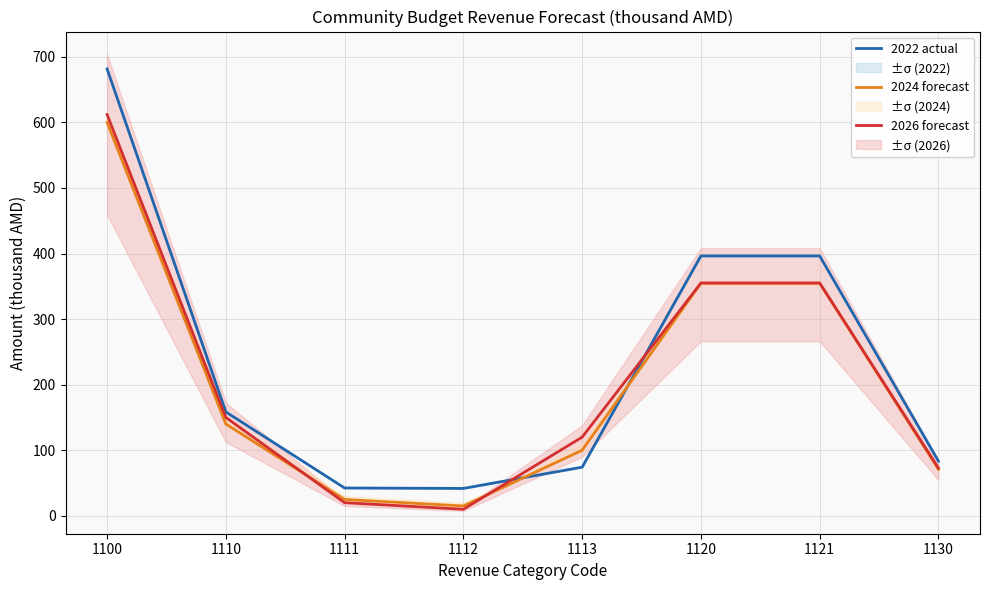

Is it true that 2024 forecast equals 111.6 at 1130?

False